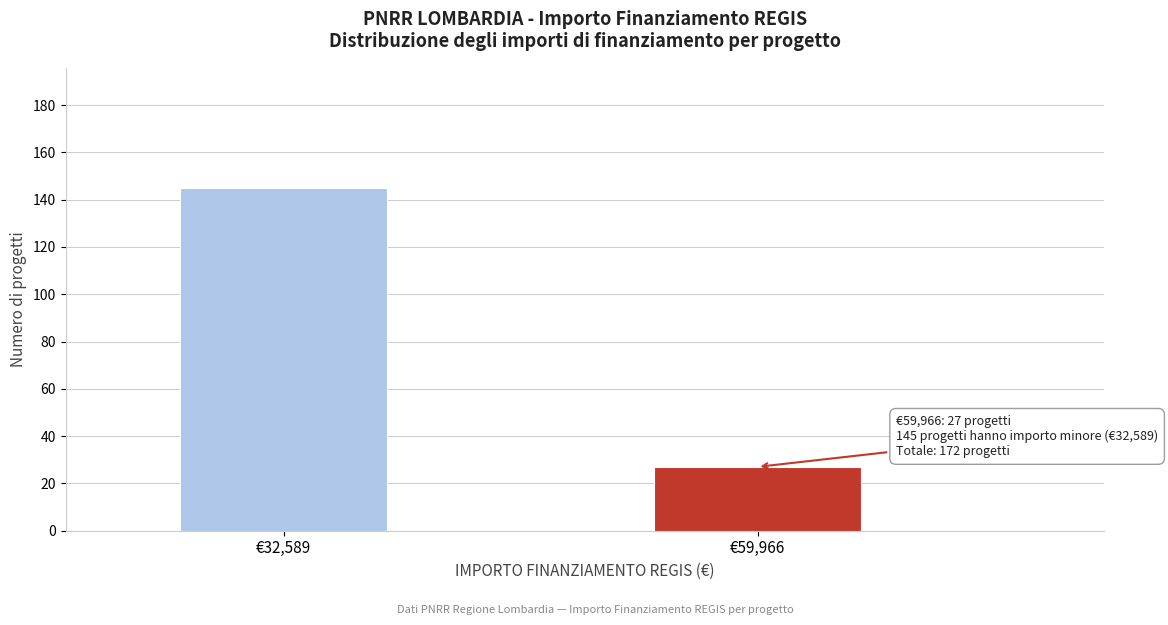

Reading left to right, list all the values displayed in this chart.

145	27